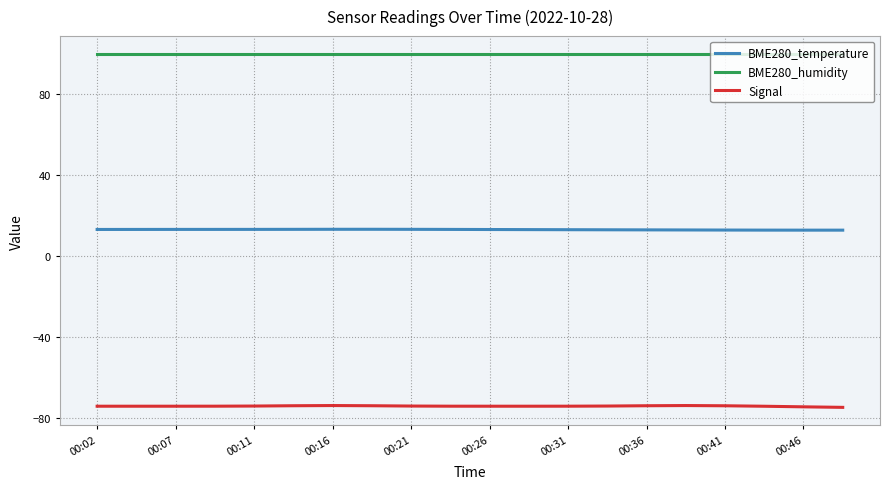

True or false: BME280_temperature and BME280_humidity intersect in this chart.

False